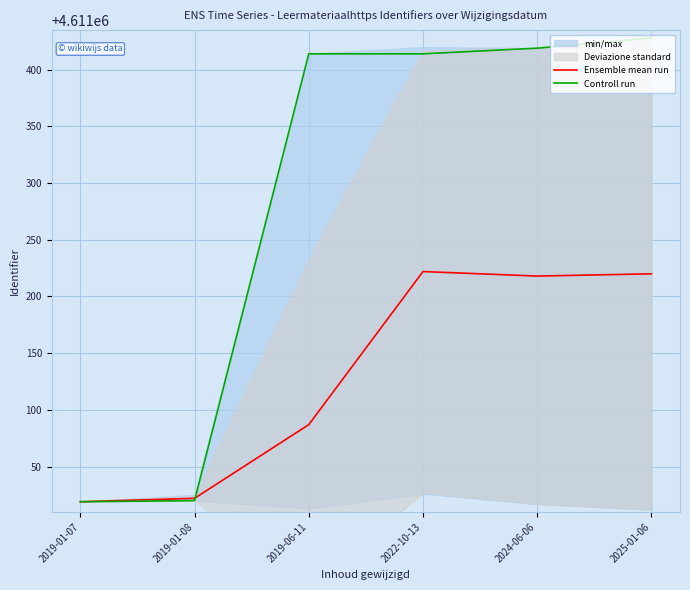

Reading left to right, extract all data points from this chart.

Ensemble mean run: 4611019	4611022	4611087	4611222	4611218	4611220
Controll run: 4611019	4611020	4611414	4611414	4611419	4611428